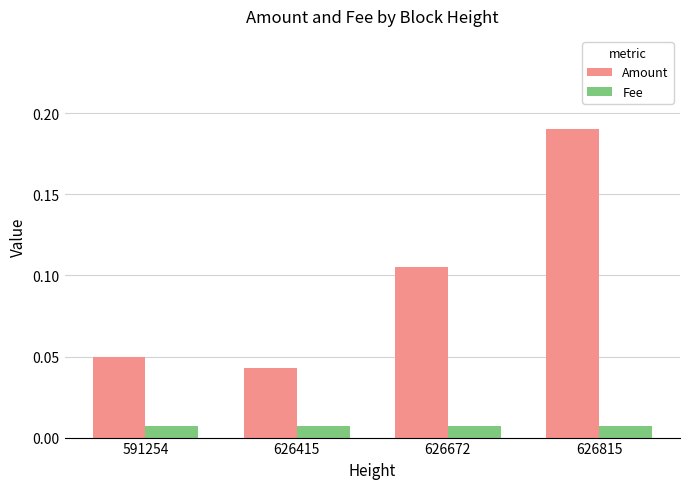

True or false: Amount has a value of 0.3 at 626815.

False